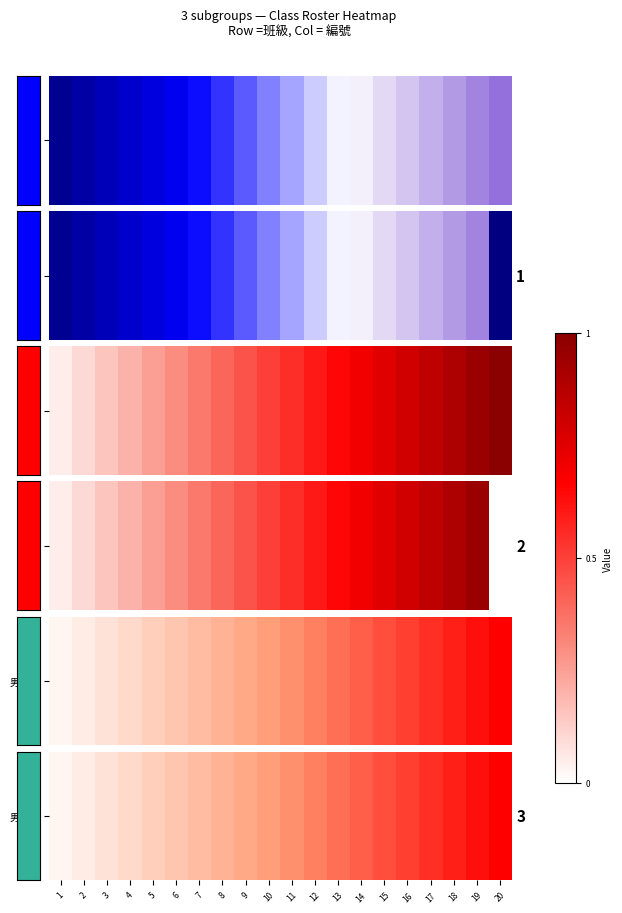

Is it true that the value at 6 is 0.5?

False